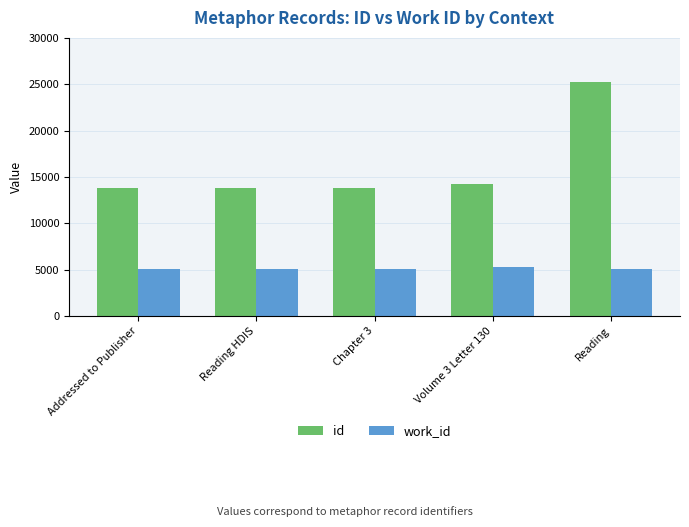

List the series in order of their peak value, highest first.

id, work_id